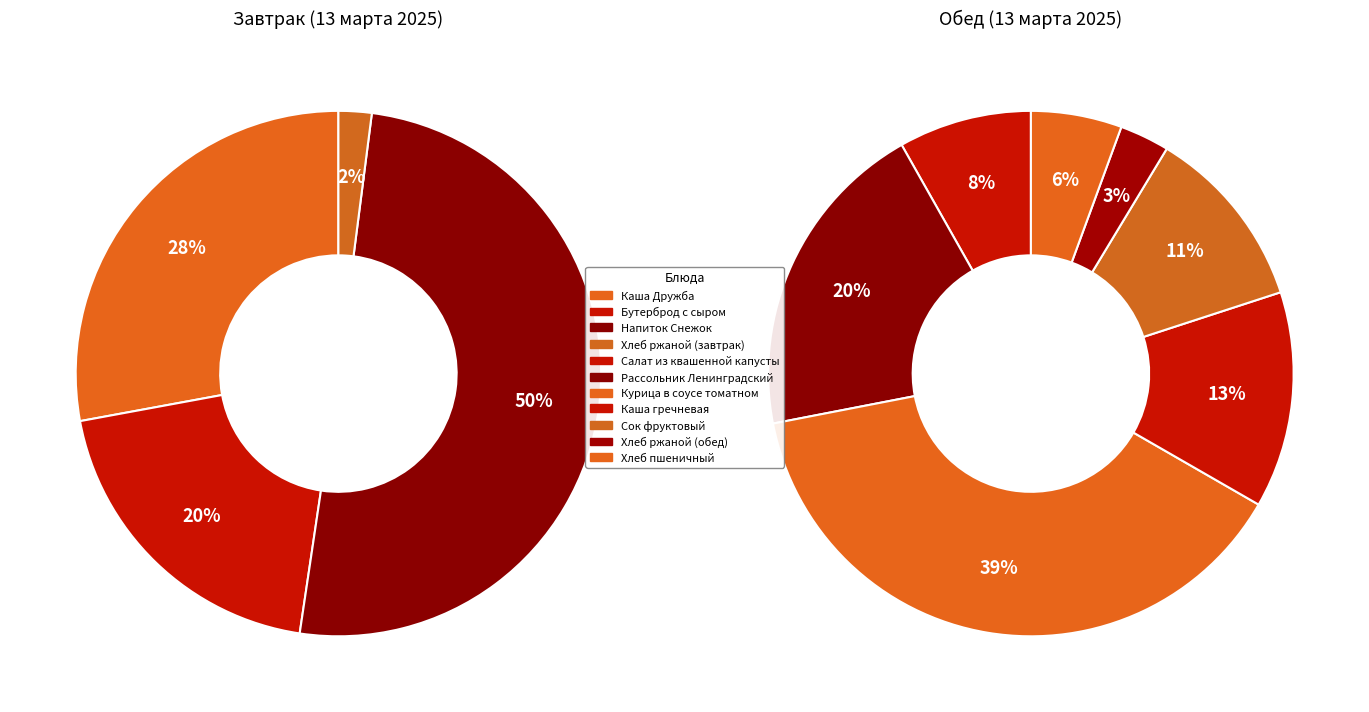

Which has a higher value, Рассольник Ленинградский or Сок фруктовый?

Рассольник Ленинградский